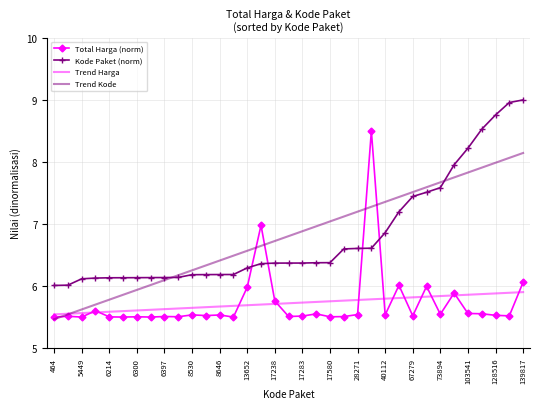

Count the number of categories in the chart.

35